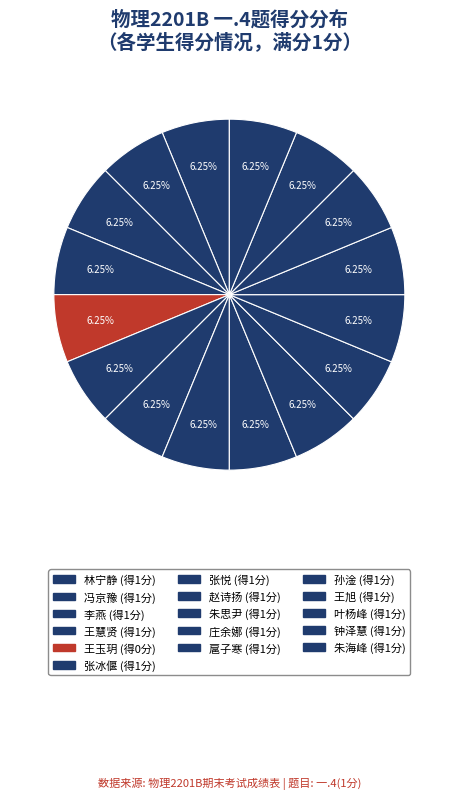

How many segments does this pie chart have?

16